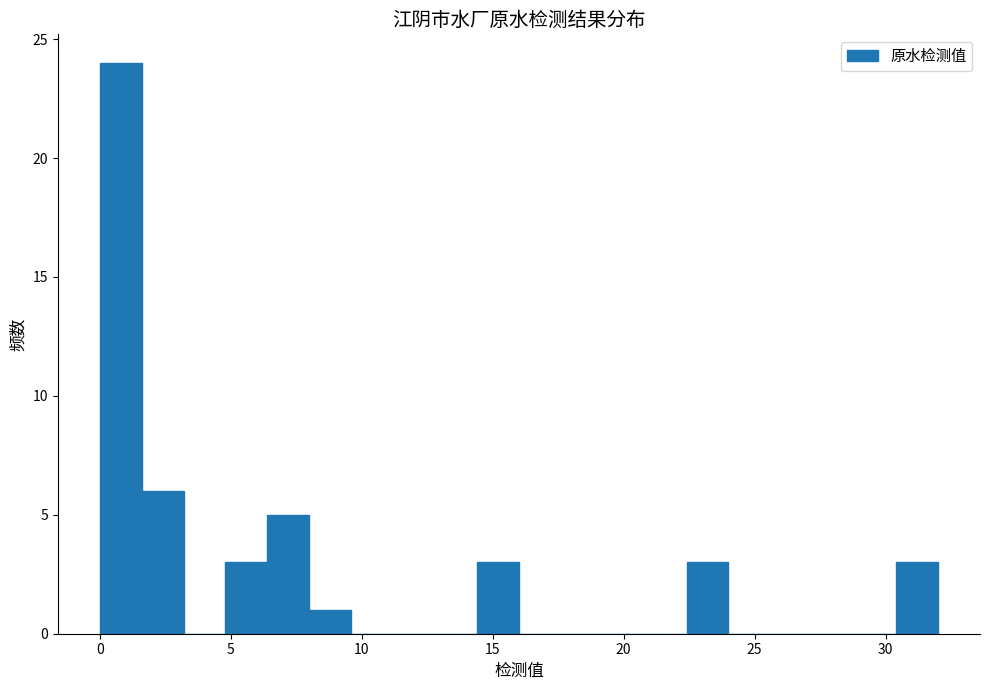

Around what value on the x-axis is the tallest bar? Give the approximate position of its centre, as read against the axis.

1.0